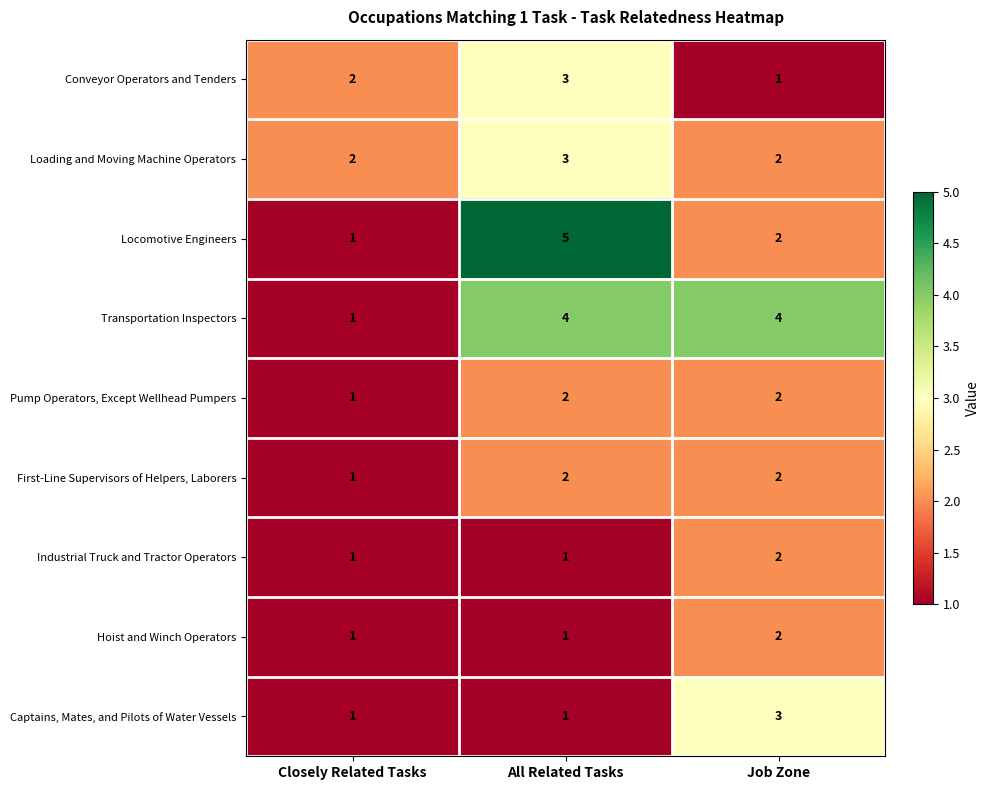

Rank the categories by Locomotive Engineers value from highest to lowest.

All Related Tasks, Job Zone, Closely Related Tasks